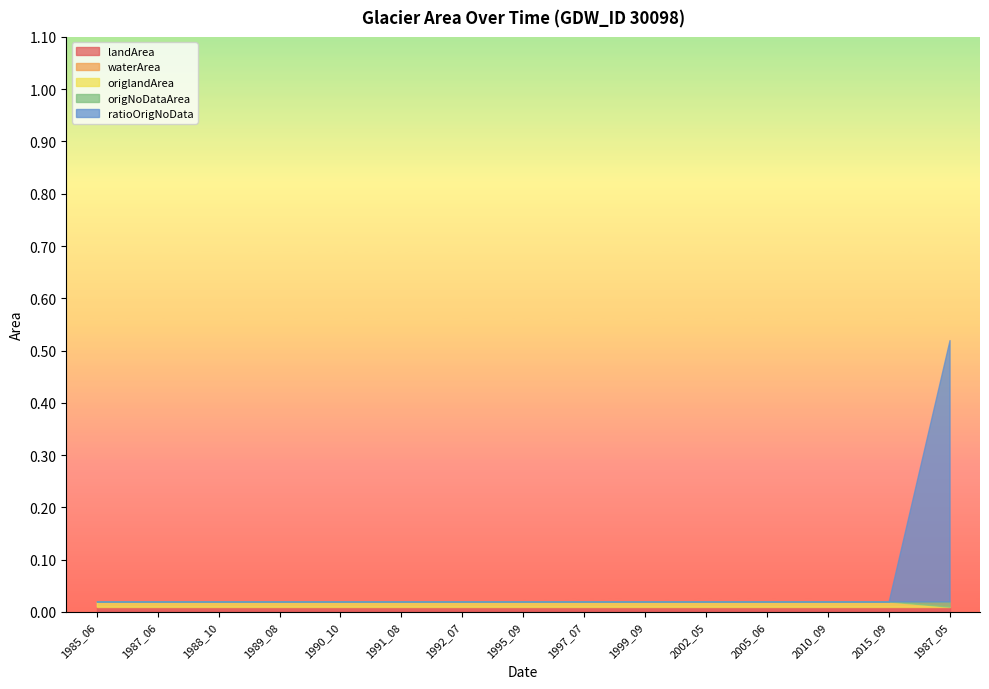

The landArea series shows 0.0 at 1999_09. True or false?

False